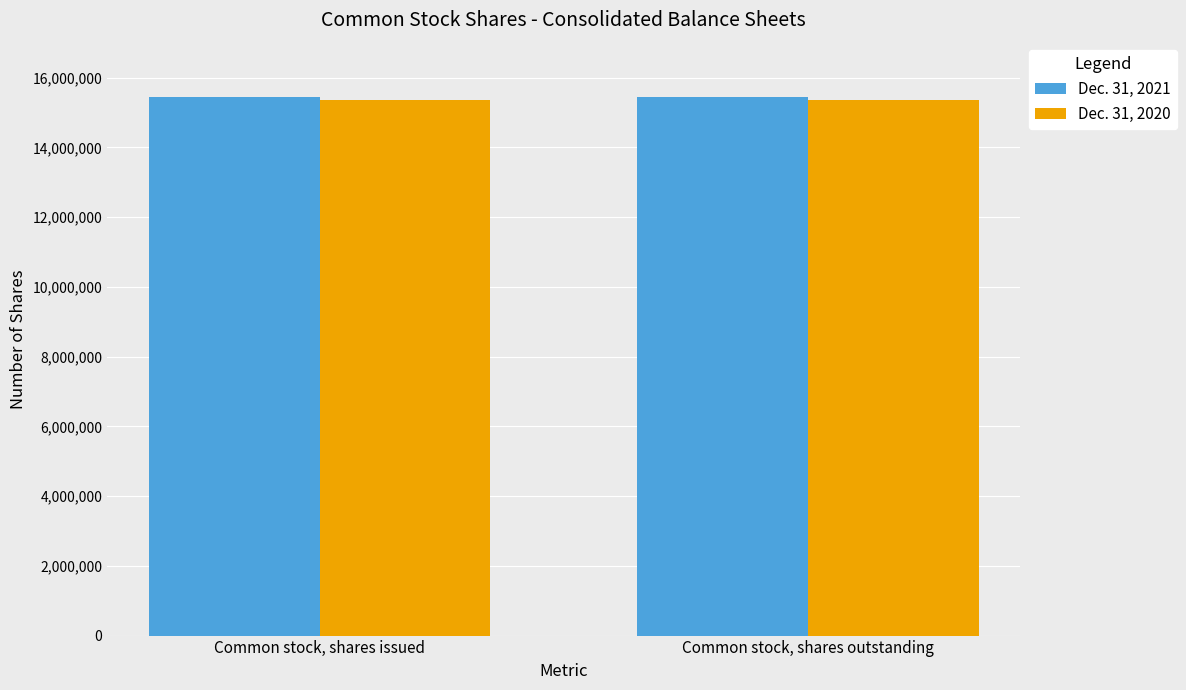

What is the greatest value displayed?

15452033